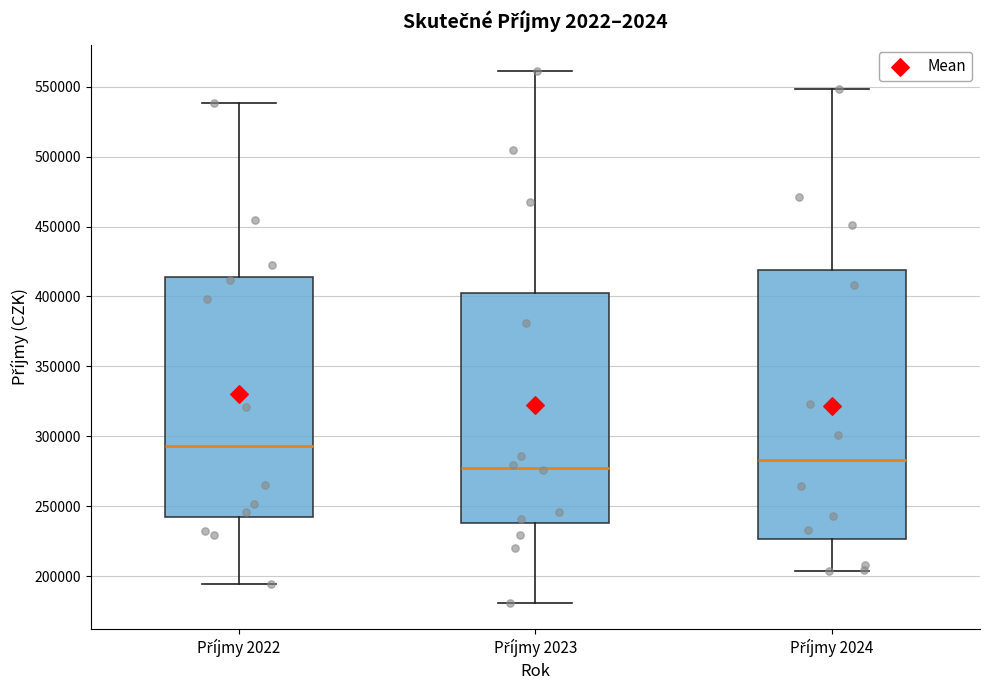

Reading left to right, transcribe this box plot: for each box, give where its median line is, the range the box spans, and where its two whiskers end, as read against the y-axis. The values are not printed on the chart, so give them approximately, as read against the axis.

Příjmy 2022: median 295000, box 240000 to 415000, whiskers 195000 to 540000
Příjmy 2023: median 275000, box 240000 to 405000, whiskers 180000 to 560000
Příjmy 2024: median 285000, box 225000 to 420000, whiskers 205000 to 550000